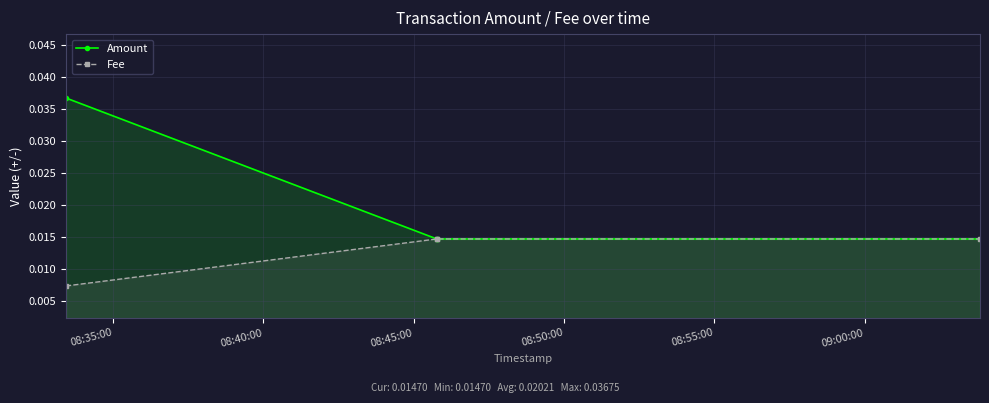

Between 08:45:00 and 08:35:00, which is larger?

08:35:00